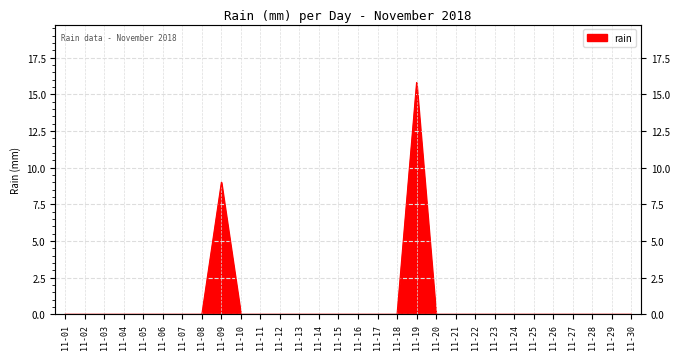

Reading left to right, what are all the values shown in this chart?

0.0	0.0	0.0	0.0	0.0	0.0	0.0	0.0	9.0	0.0	0.0	0.0	0.0	0.0	0.0	0.0	0.0	0.0	15.8	0.0	0.0	0.0	0.0	0.0	0.0	0.0	0.0	0.0	0.0	0.0